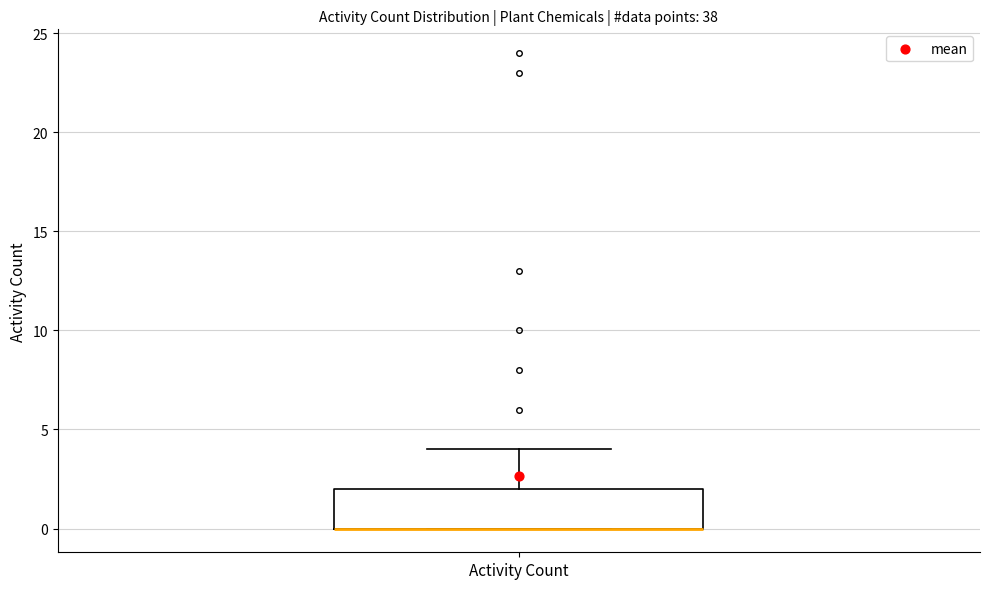

Read this box plot against the y-axis: the position of the median line, the range covered by the box, and the ends of both whiskers. The values are not printed on the chart, so give them approximately, as read against the axis.

median 0 (drawn on the box's lower edge), box 0 to 2, whiskers 0 to 4